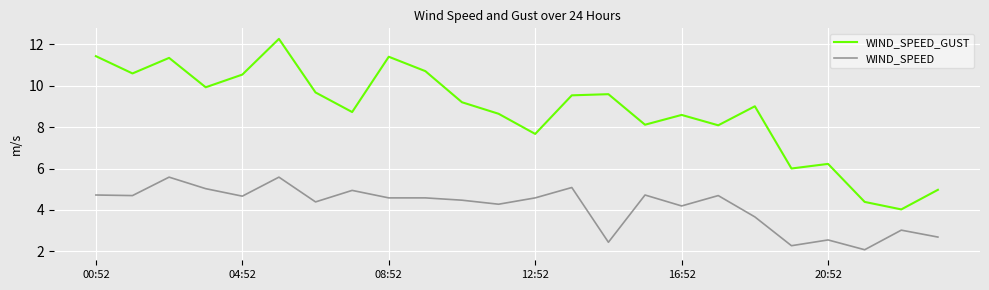

Rank the series by their maximum value, from lowest to highest.

WIND_SPEED, WIND_SPEED_GUST